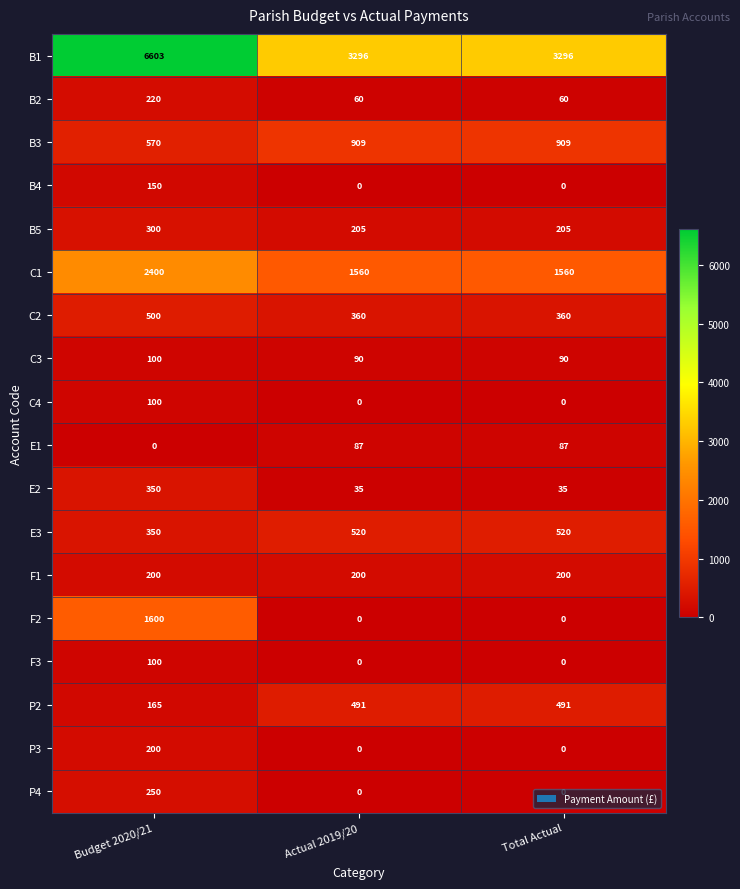

Which series has the widest spread of values?

B1